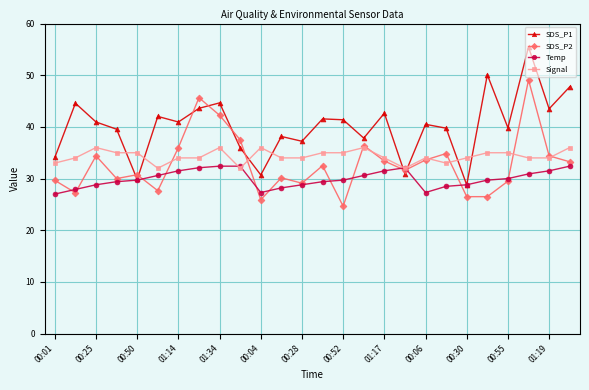

What is the average value of the SDS_P2 series?

32.8